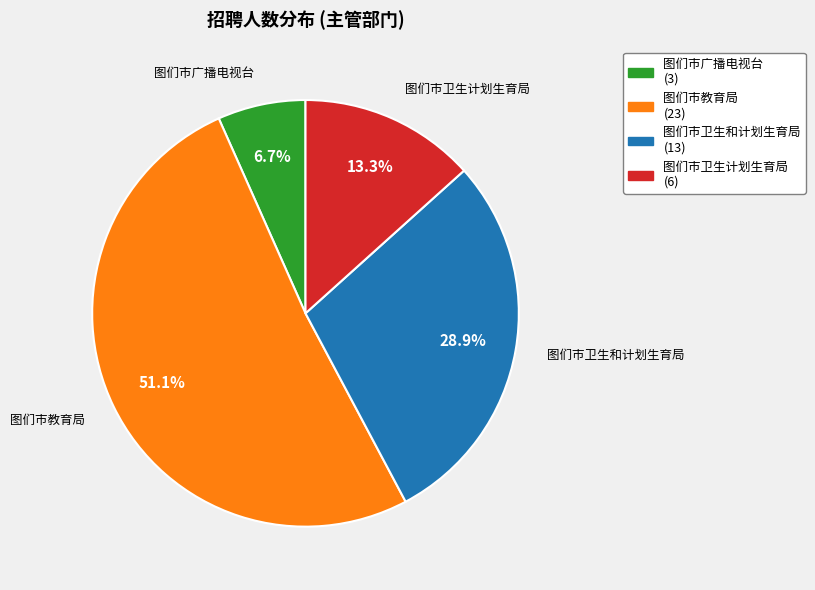

The 图们市教育局 slice represents 57% of the pie. True or false?

False